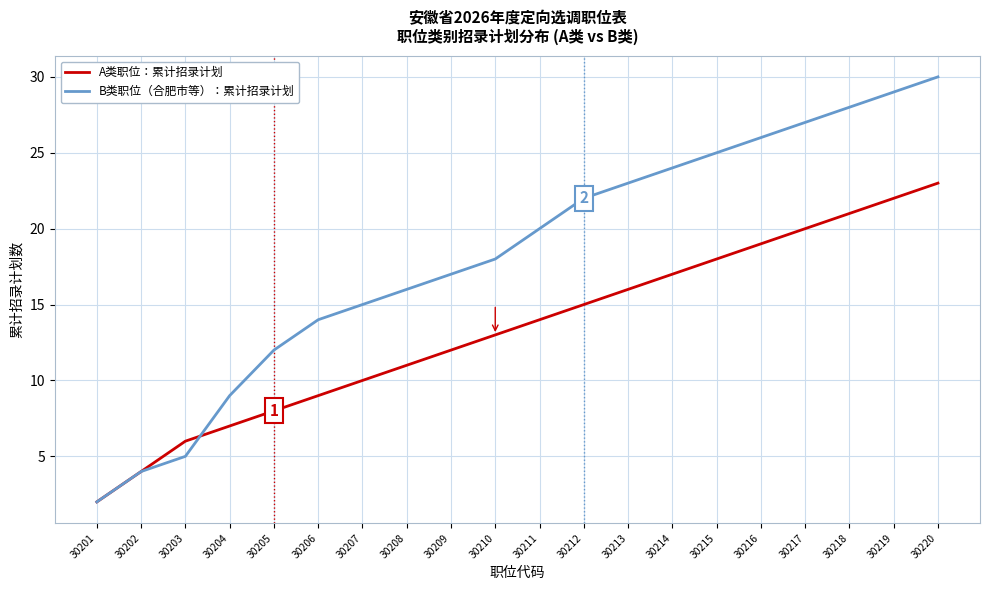

What is the difference between the highest and lowest values at 30211?

6